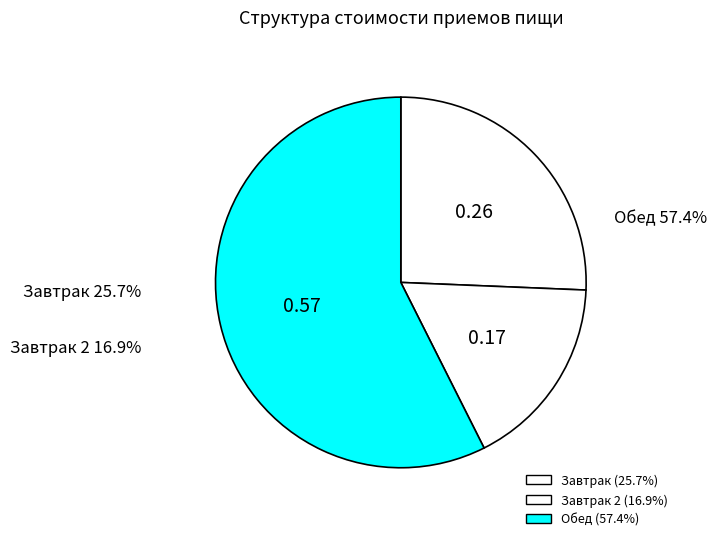

Is it true that Завтрак 2 is 7% of the pie?

False